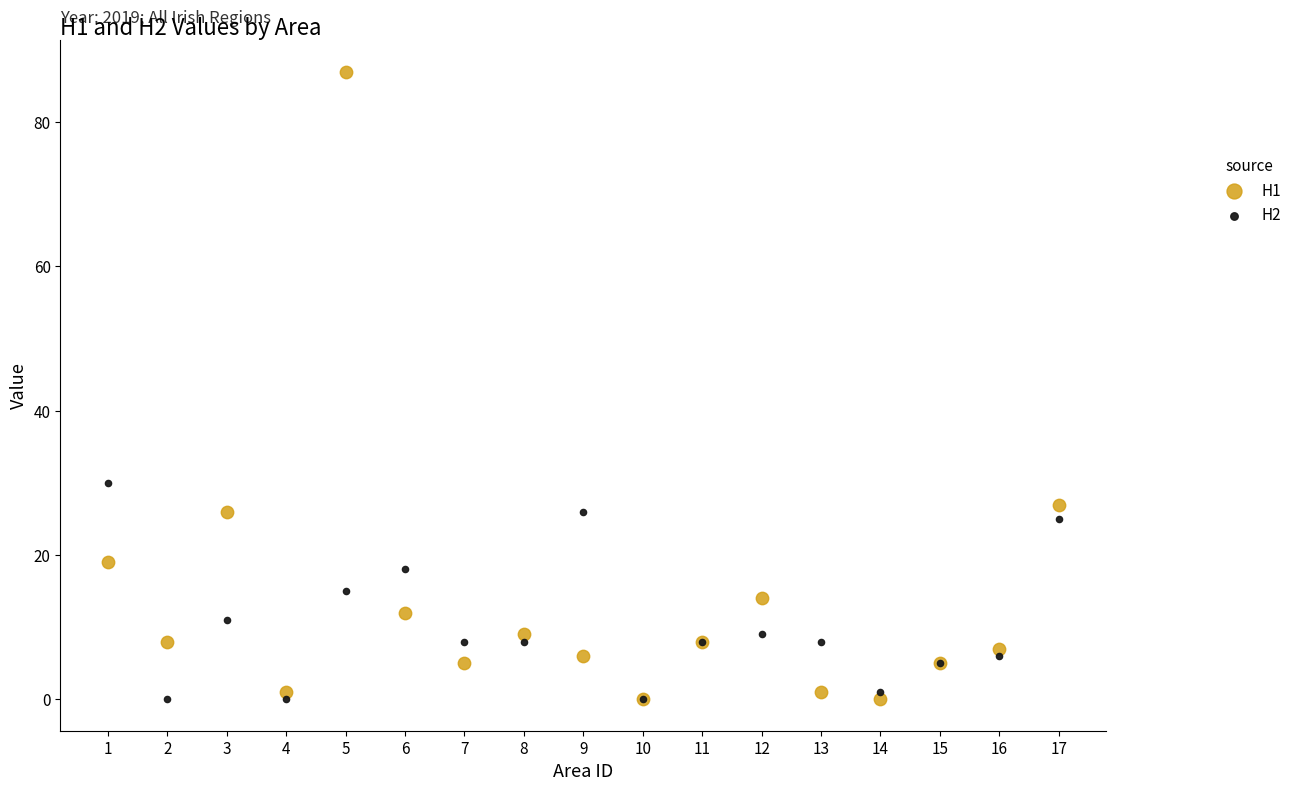

Across all series, what Y value is closest to 43?

30